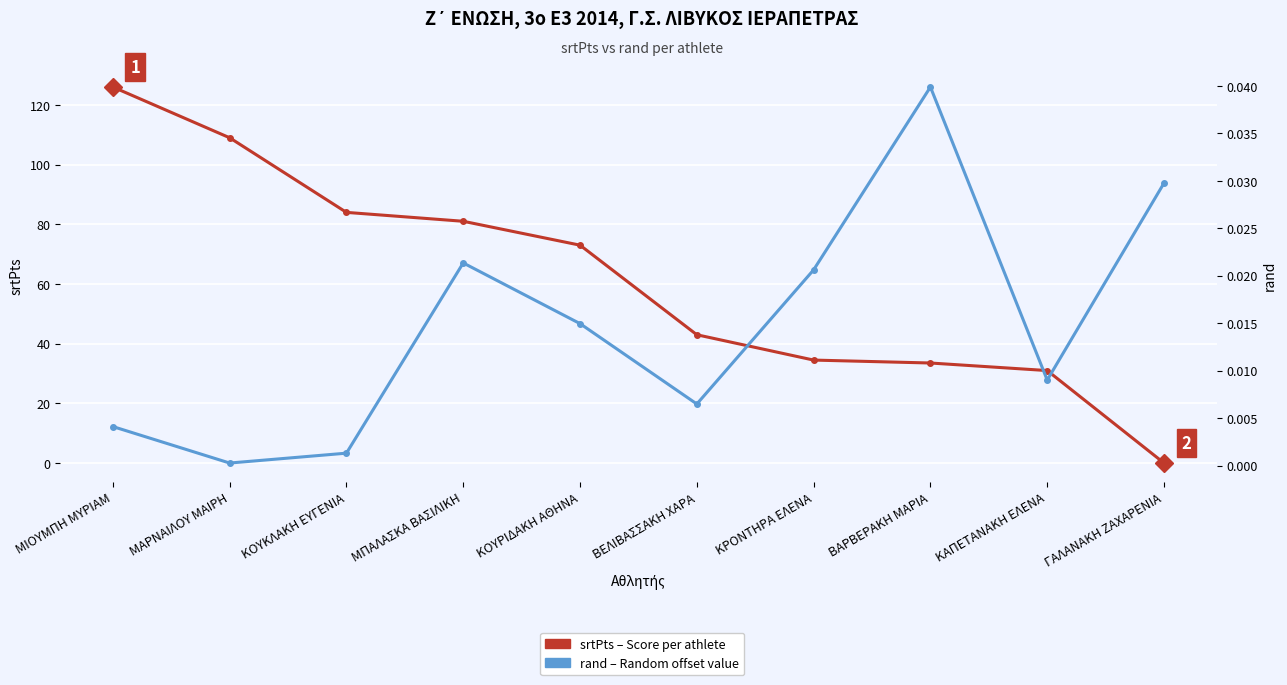

Between ΚΟΥΚΛΑΚΗ ΕΥΓΕΝΙΑ and ΒΑΡΒΕΡΑΚΗ ΜΑΡΙΑ, which series saw the biggest shift?

srtPts (score per athlete)